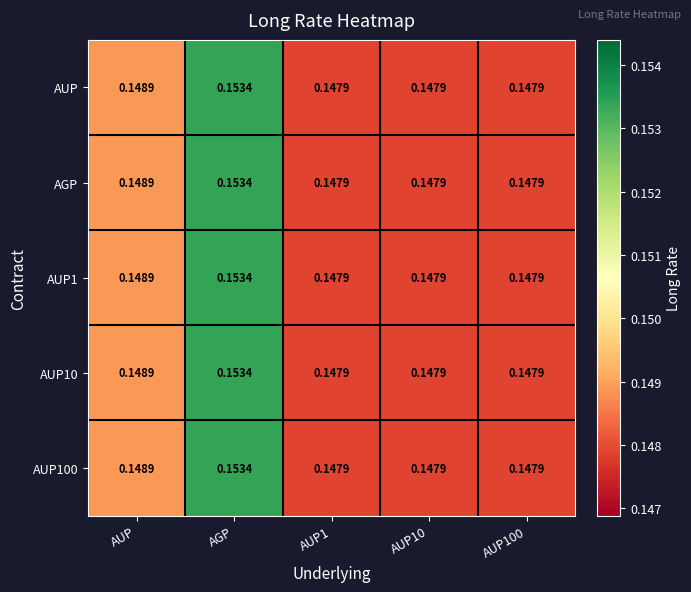

Count the number of data series in this chart.

5